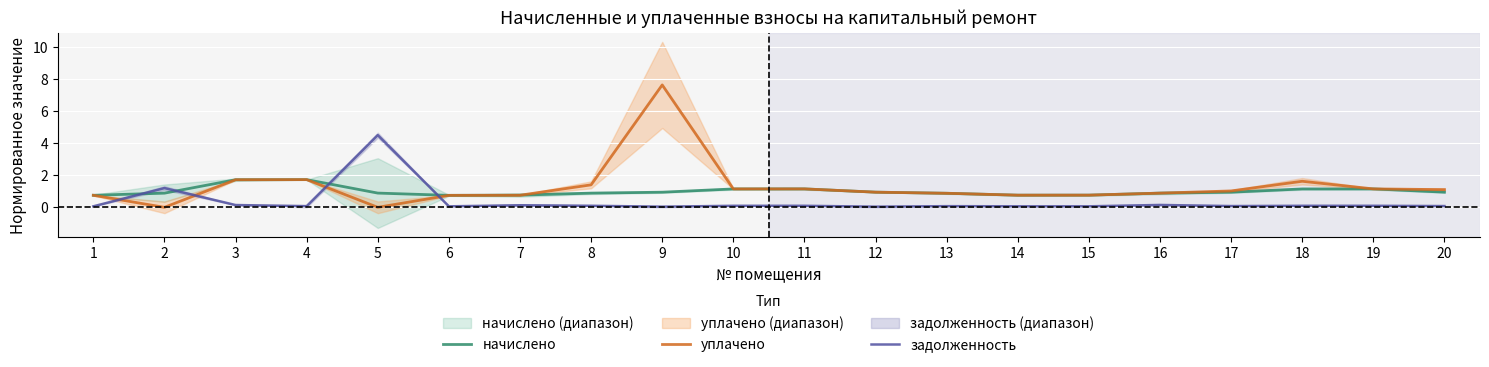

Which category has the highest value in the задолженность series?

5